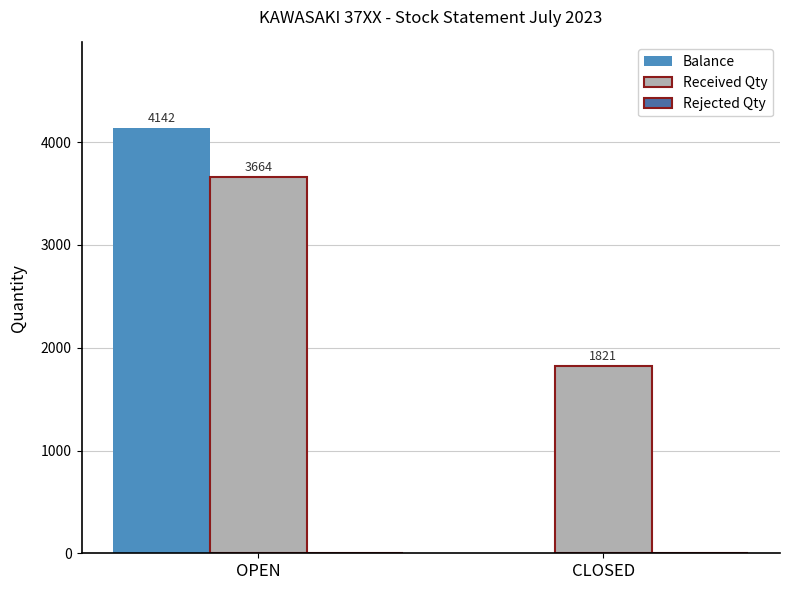

Which series has the largest total across all categories?

Received Qty